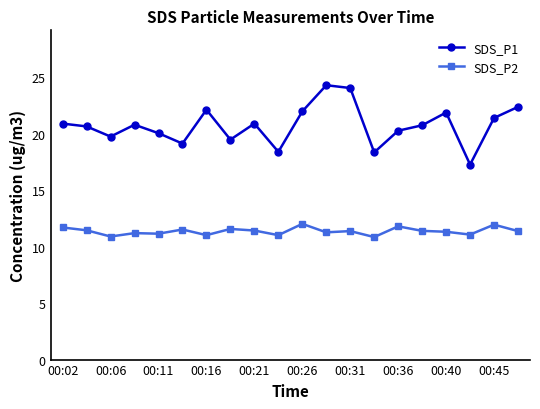

Which series has the largest range (max minus min)?

SDS_P1